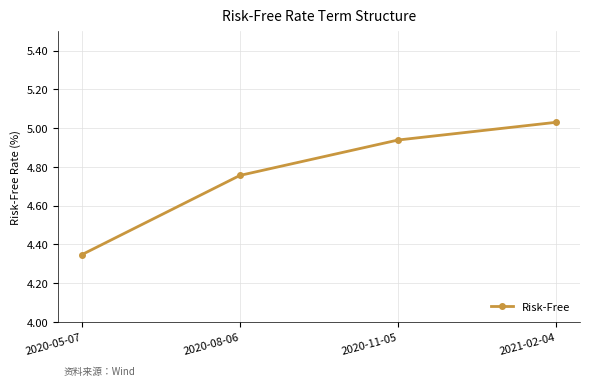

True or false: the data has more than 2 interior local peaks.

False